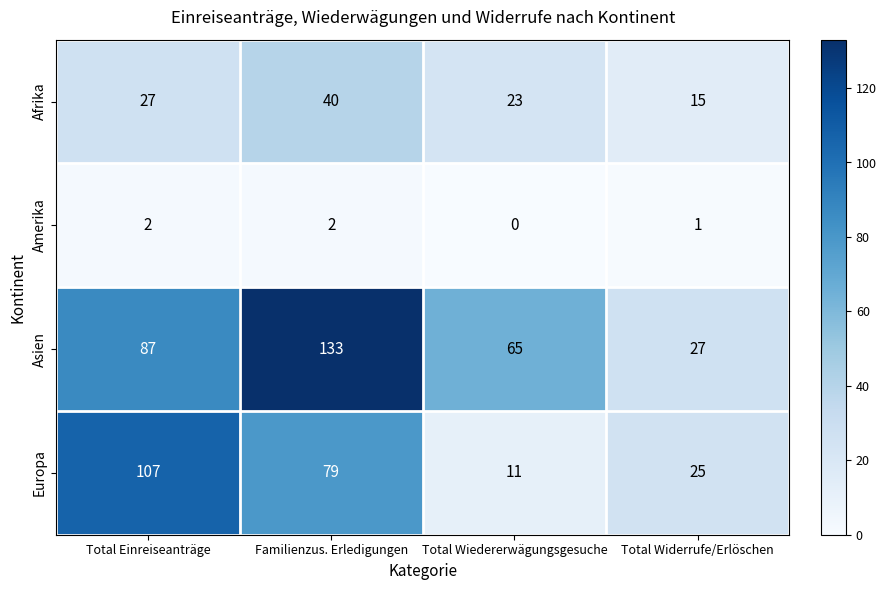

Count the Europa values in the range 25 to 107.

3